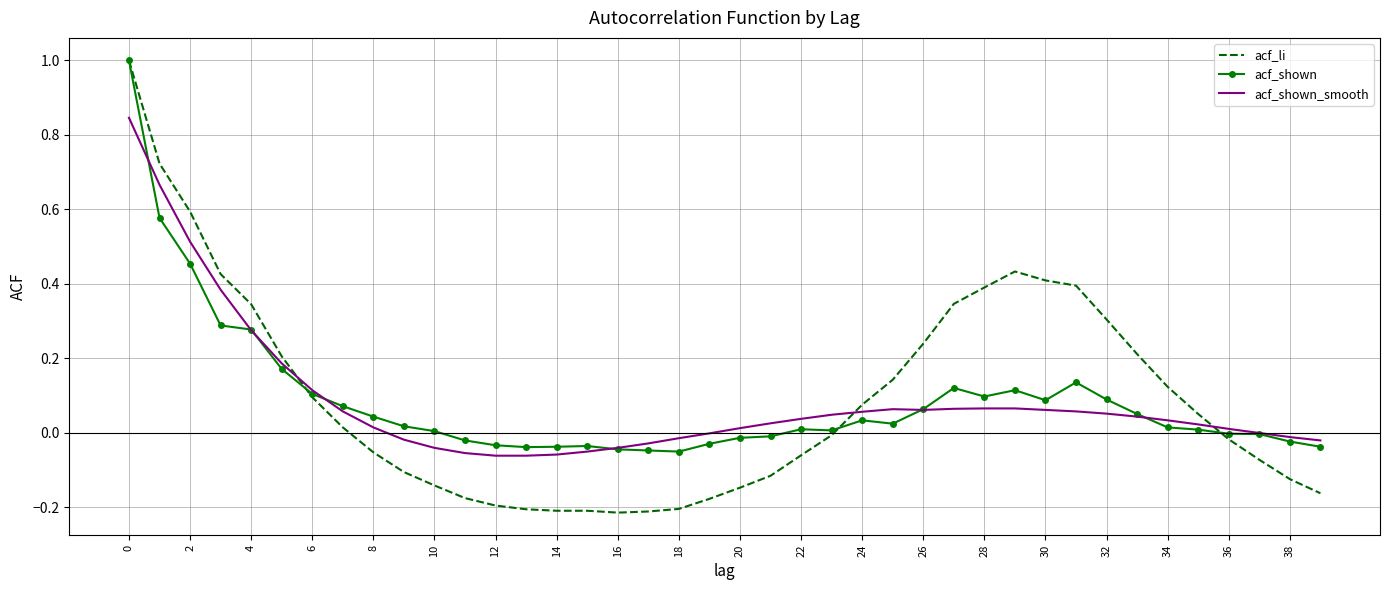

What is the highest value of the acf_li series?

1.0